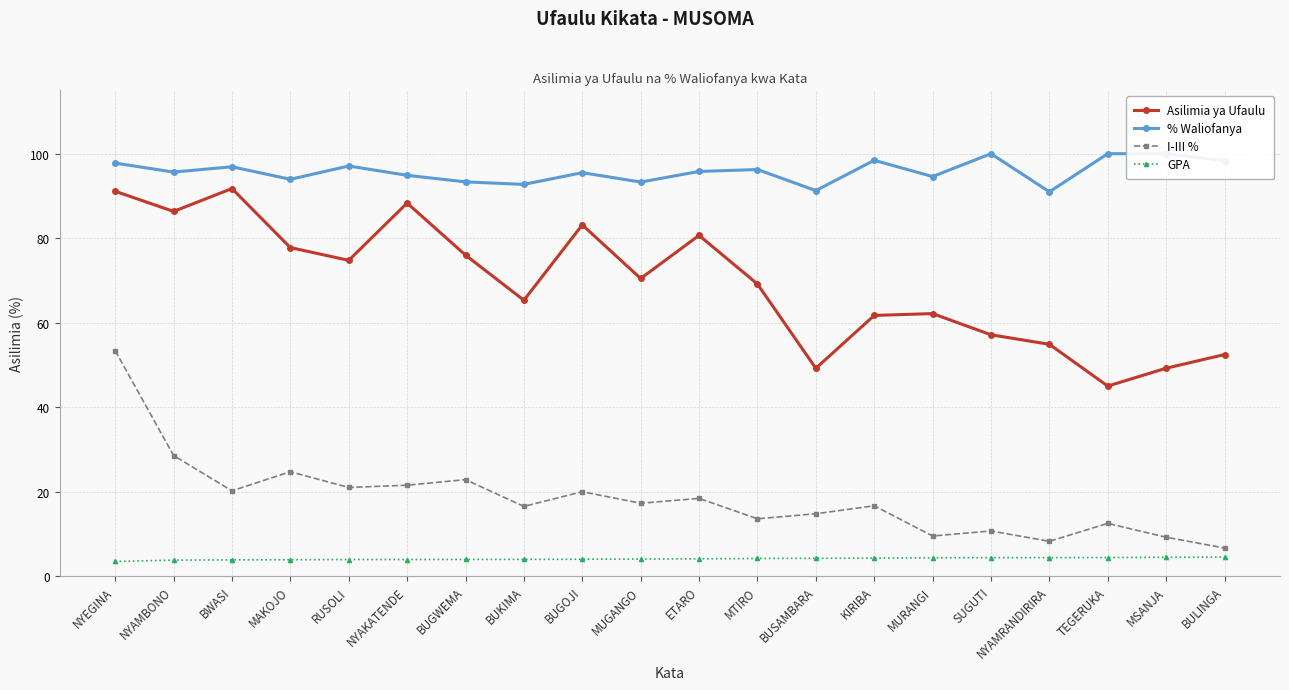

True or false: % Waliofanya and Asilimia ya Ufaulu intersect in this chart.

False